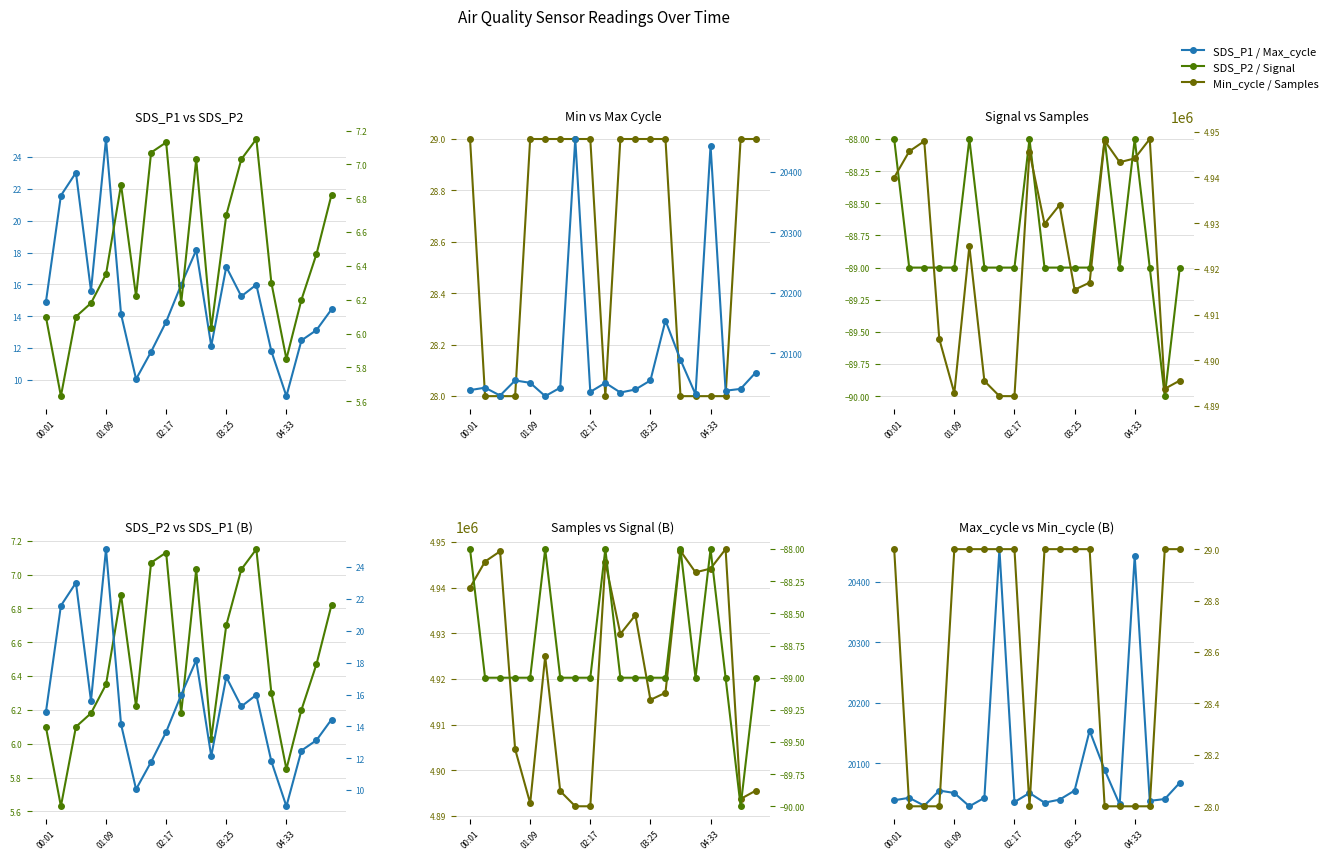

What is the spread (max minus min) of values at 10?

4929939.0